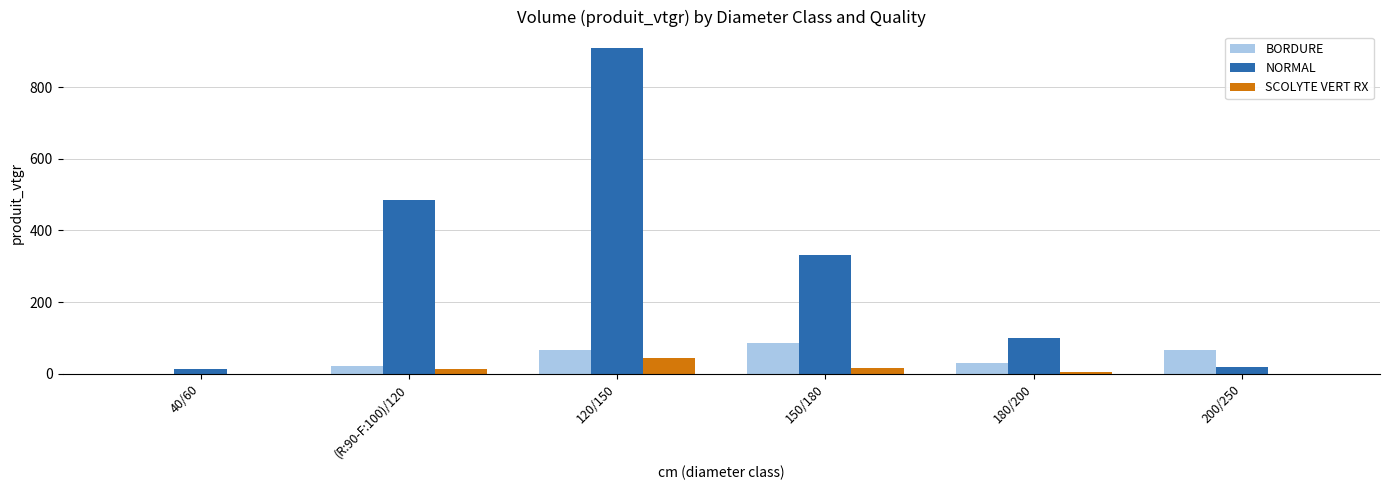

Count the number of data series in this chart.

3